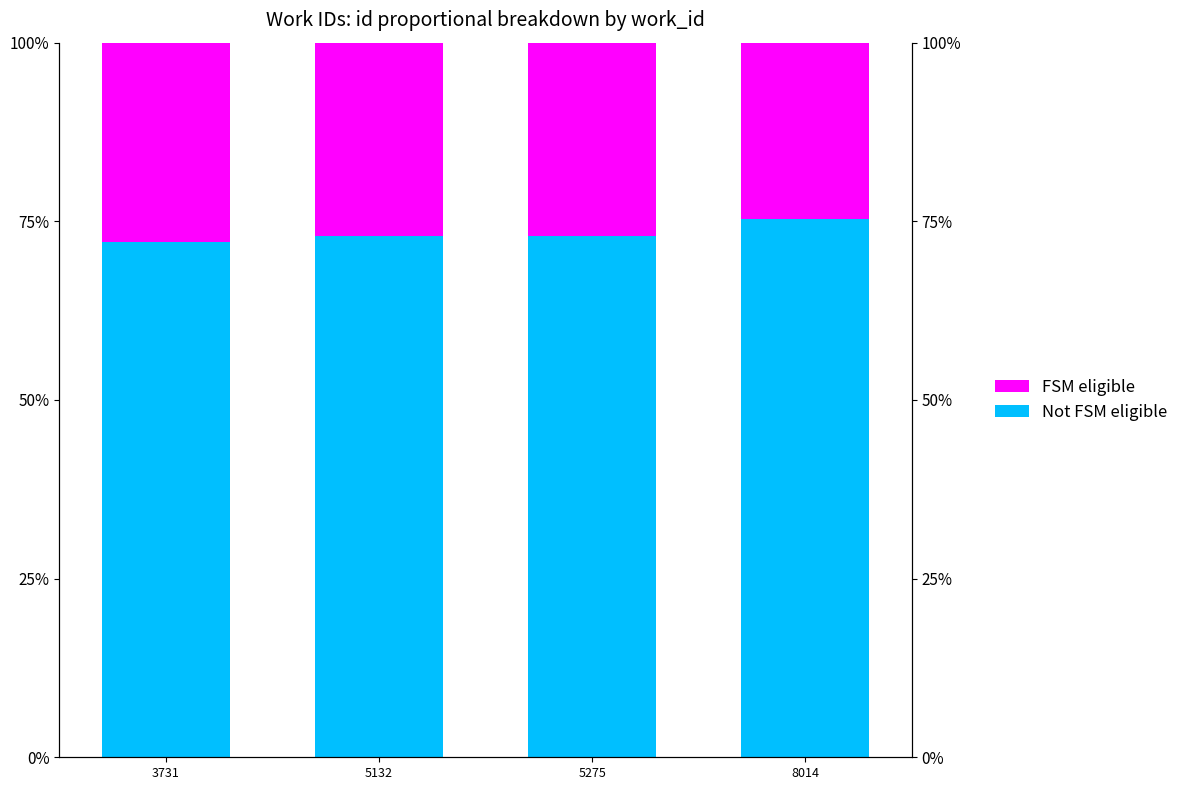

True or false: FSM eligible has a value of 27.0 at 5132.

True